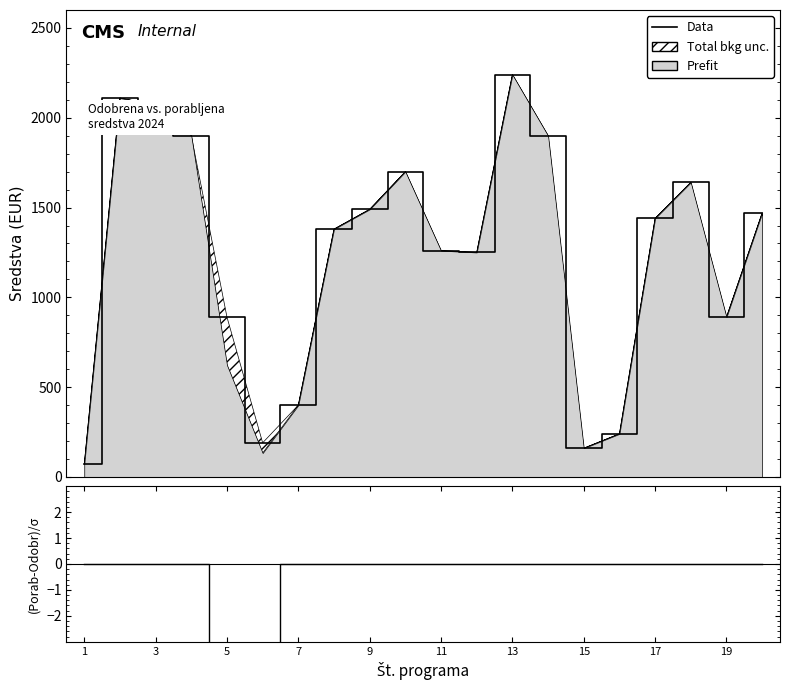

The value of (Porab-Odobr)/σ at 13 is -3.5. True or false?

False